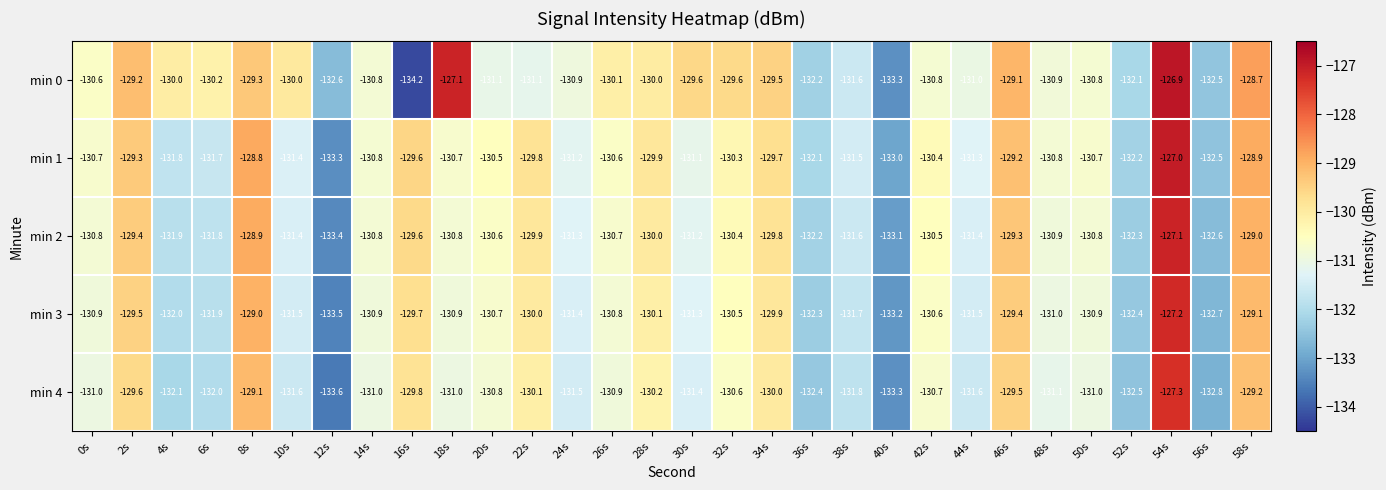

The min 4 series shows -131.8 at 38s. True or false?

True